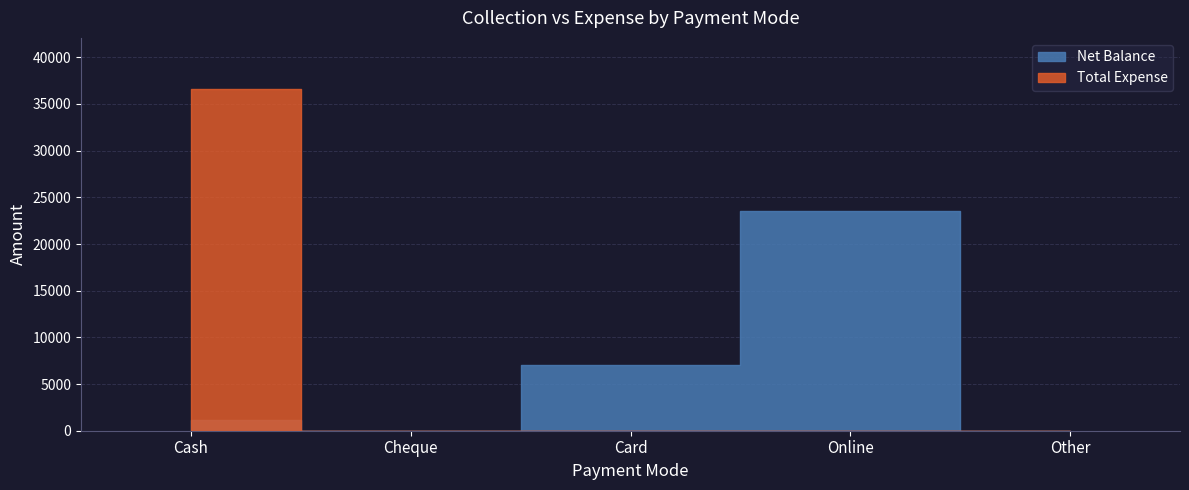

At Other, list the series in order from largest to smallest.

Net Balance, Total Expense